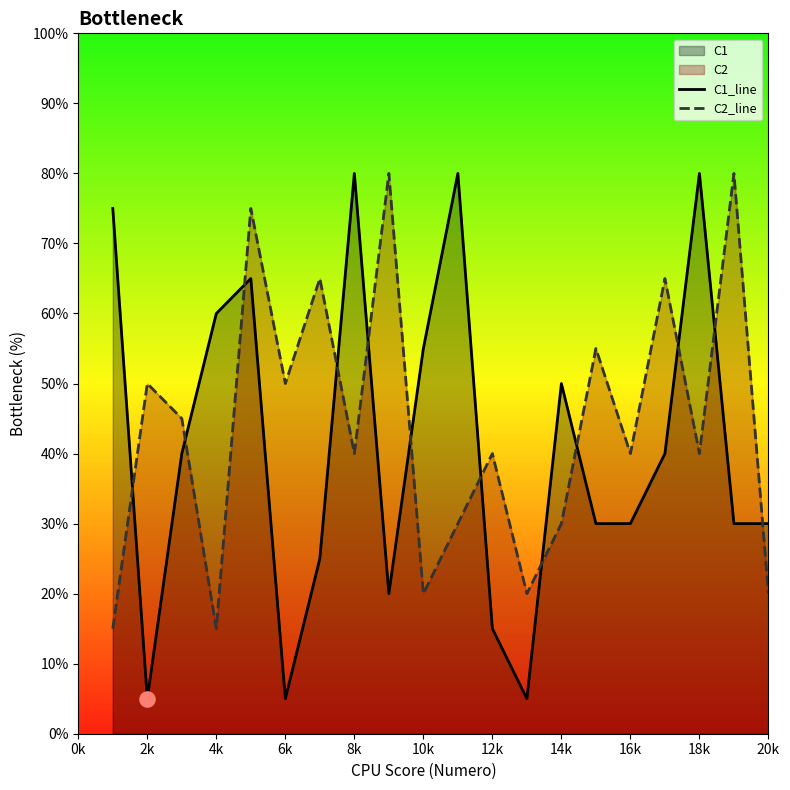

Which series has the widest spread of Y values?

C1_line